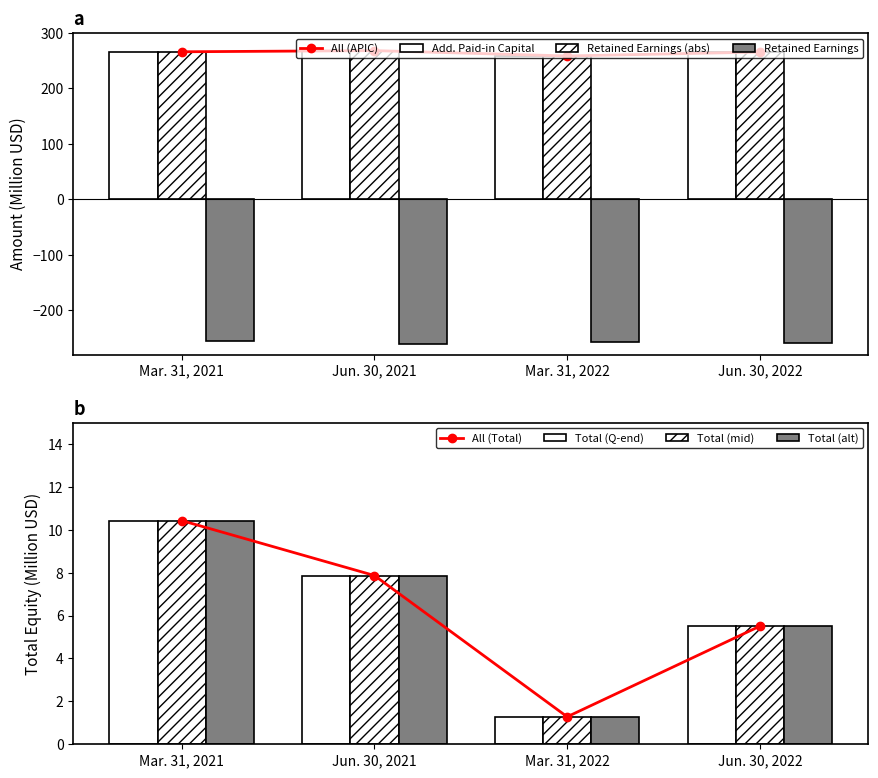

What is the difference between the Total values at Mar. 31, 2022 and Mar. 31, 2021?

9.1